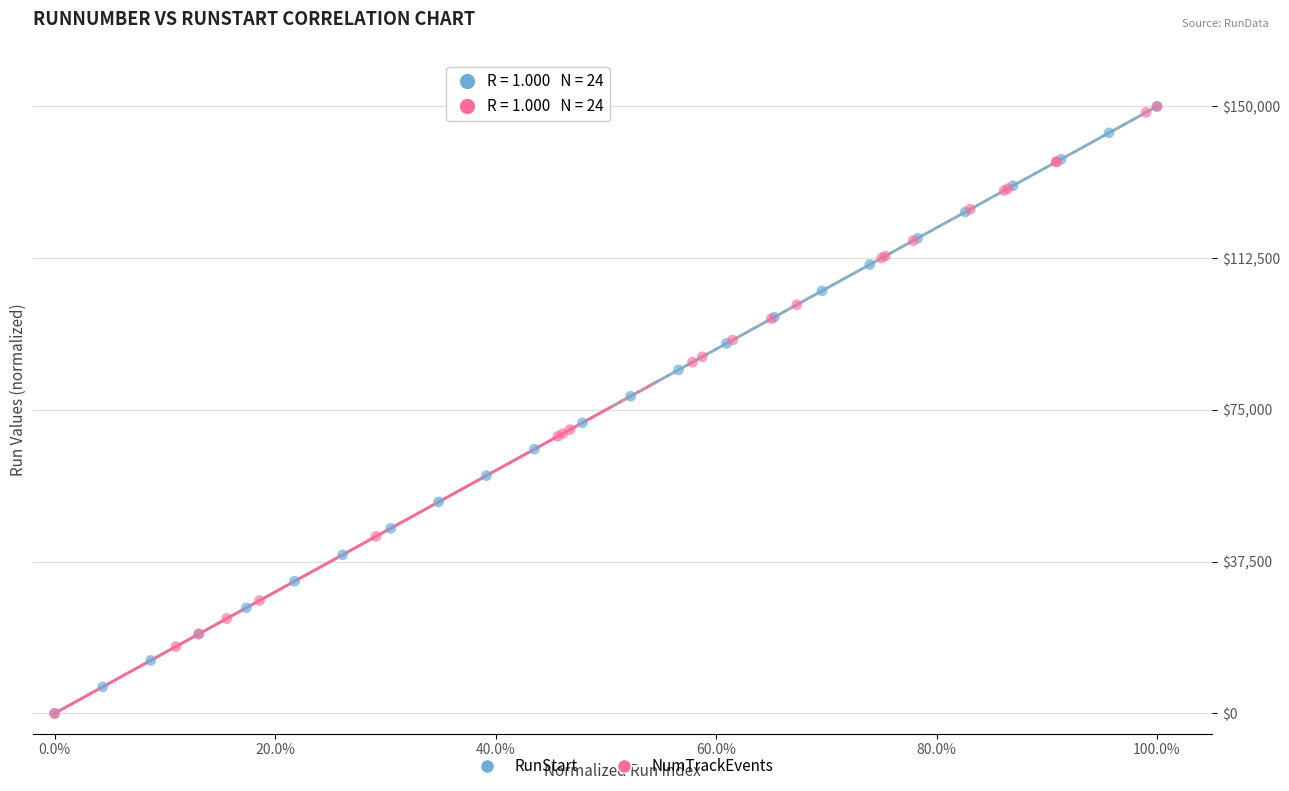

What are all the series names shown in the legend?

RunStart, NumTrackEvents